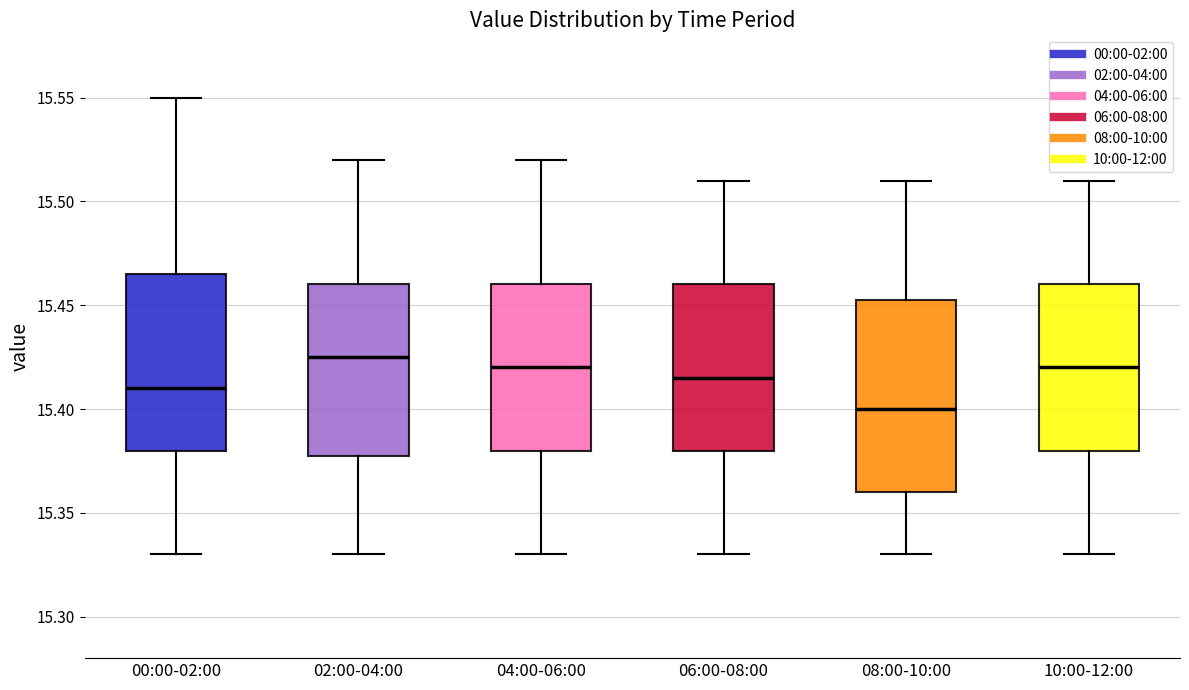

Comparing the boxes themselves (not the whiskers), which one is the tallest?

08:00-10:00